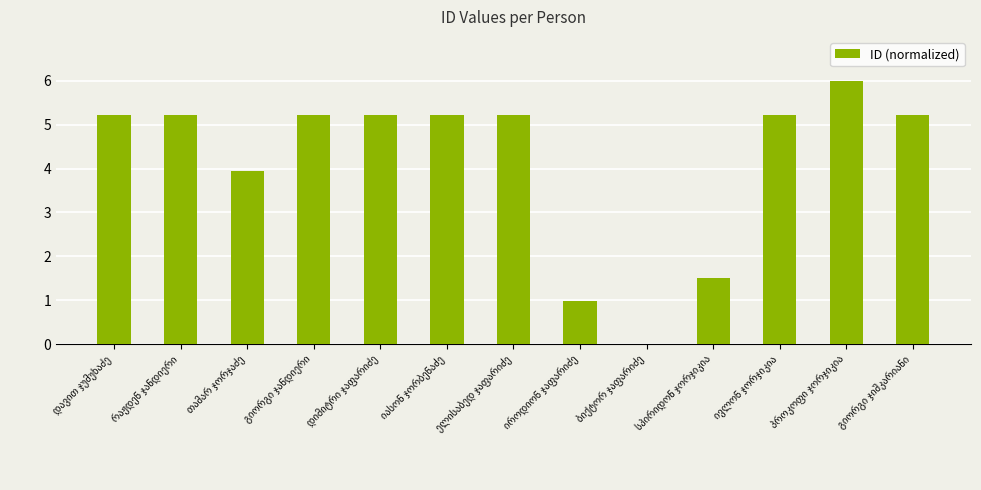

Reading right to left, extract all data points from this chart.

5.2	6.0	5.2	1.5	0.0	1.0	5.2	5.2	5.2	5.2	3.9	5.2	5.2